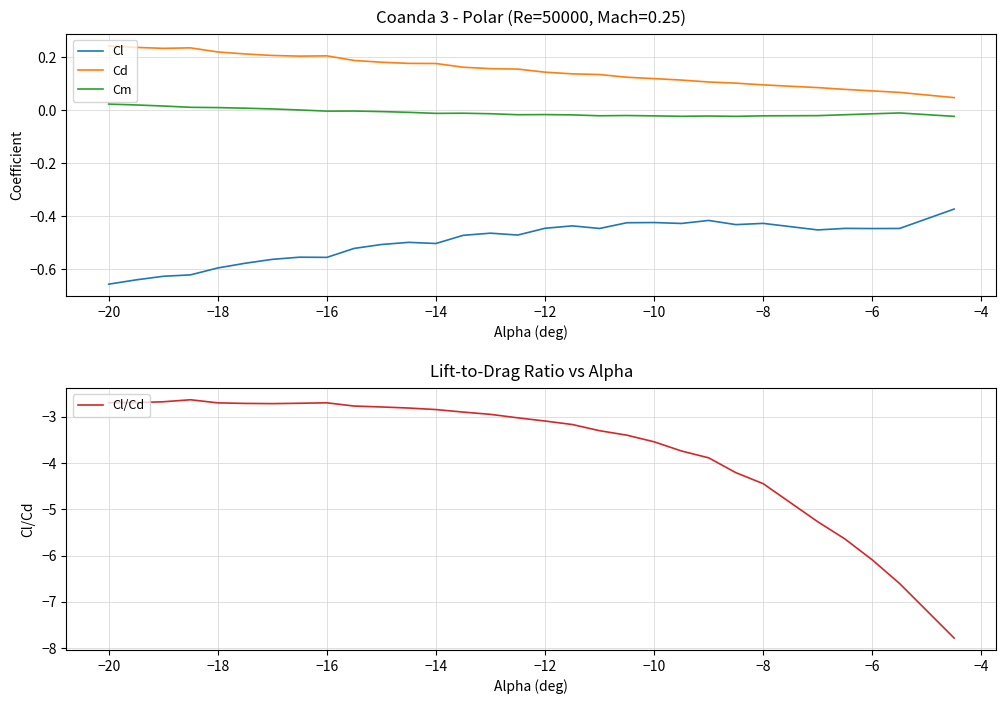

True or false: Cd and Cm cross at least once.

False